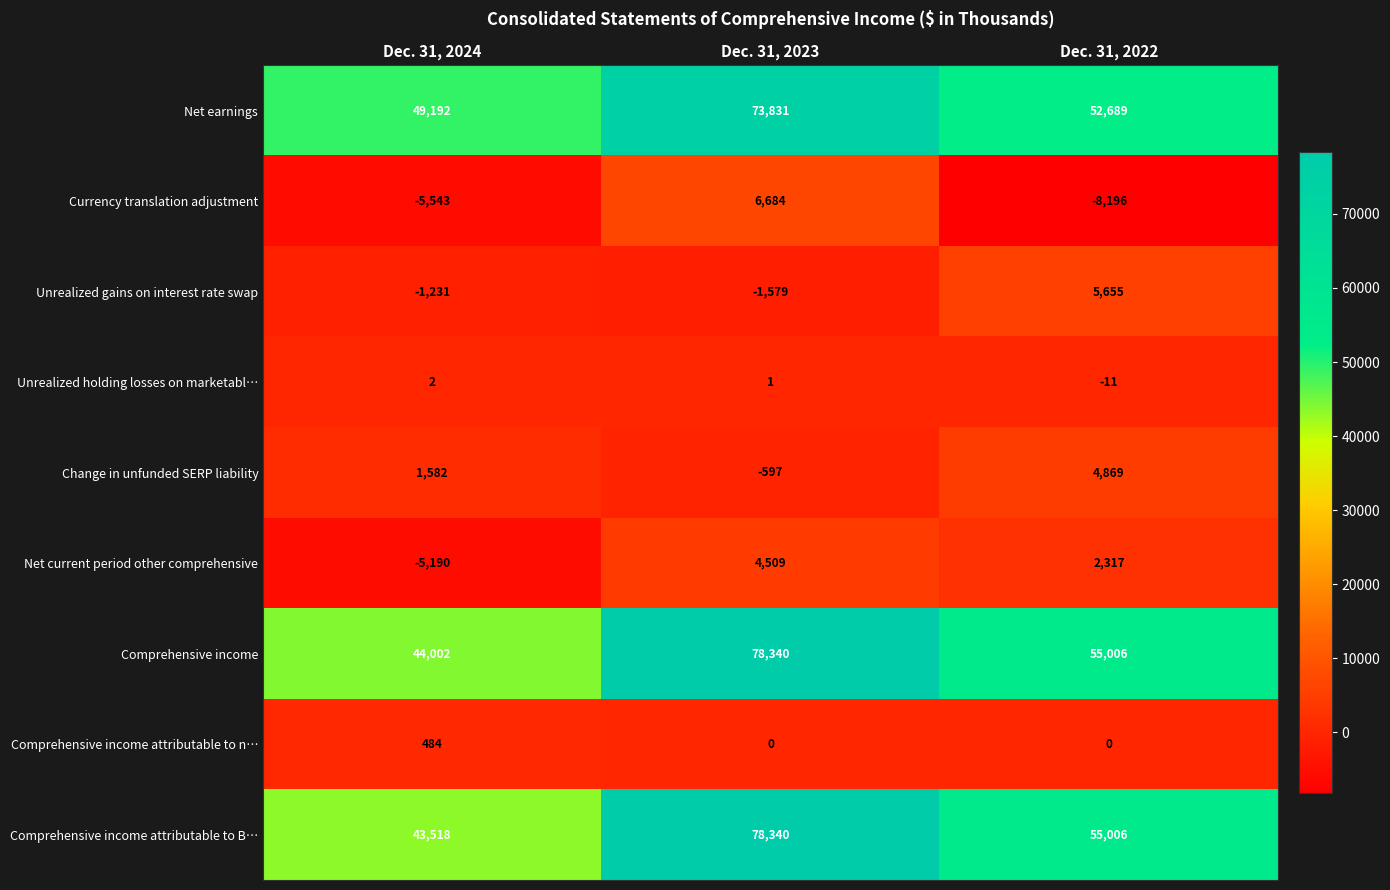

Which series has the largest total across all categories?

Comprehensive income